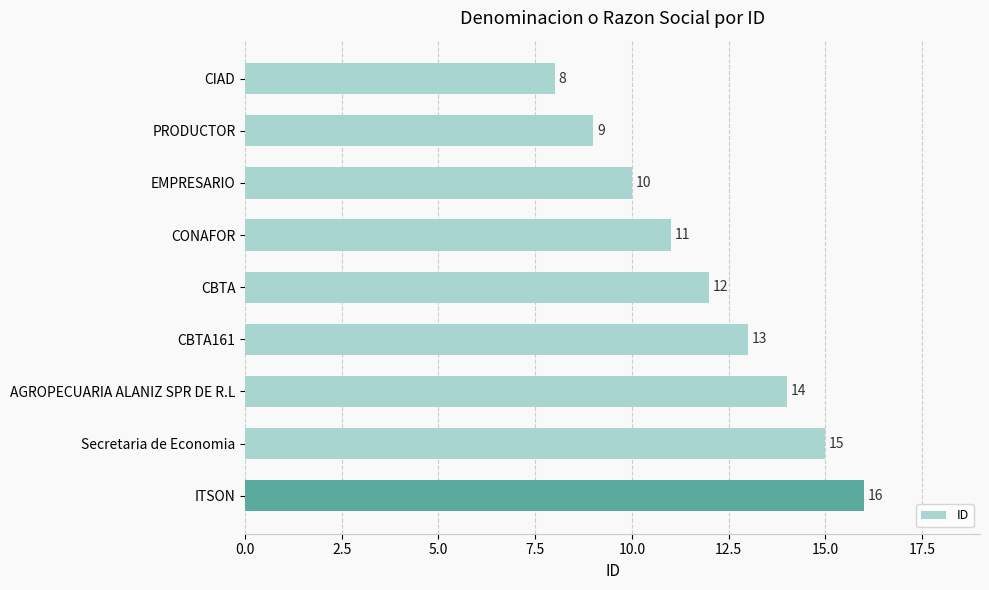

How many values are between 10 and 14?

5